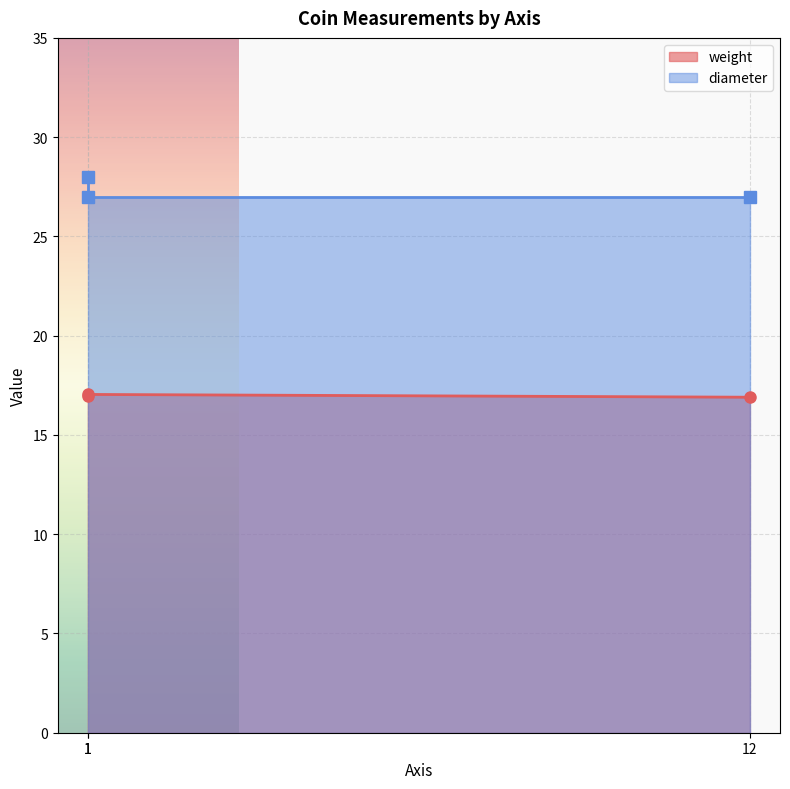

What is the sum of the diameter values at 1 and 1?

55.0